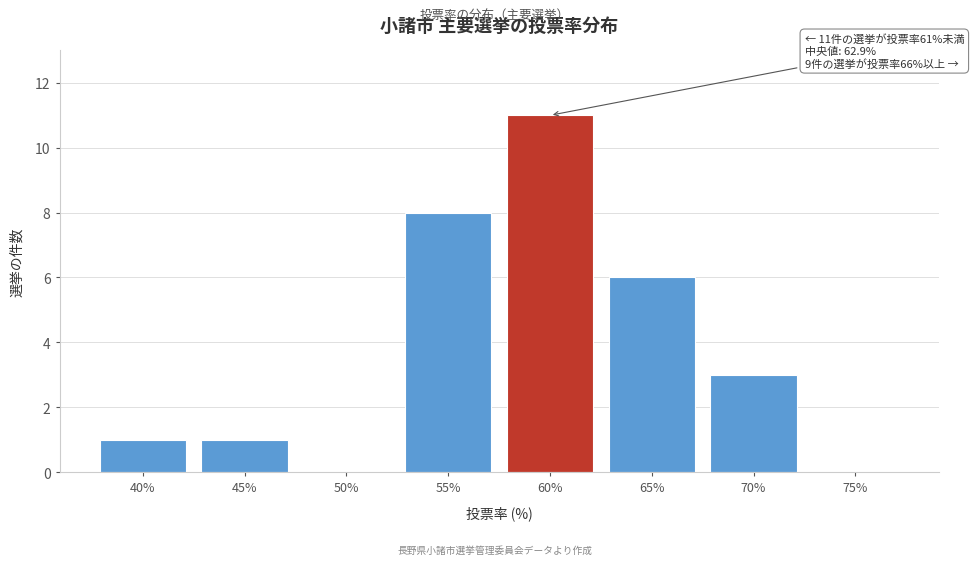

Reading left to right, extract all data points from this chart.

40%=1	45%=1	50%=0	55%=8	60%=11	65%=6	70%=3	75%=0